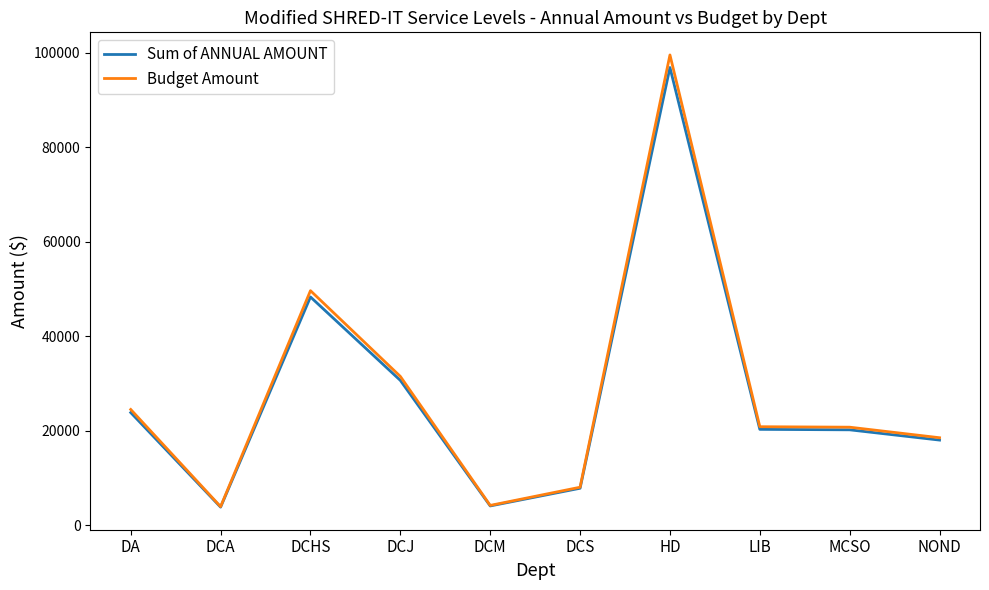

What is the average value of the Sum of ANNUAL AMOUNT series?

27417